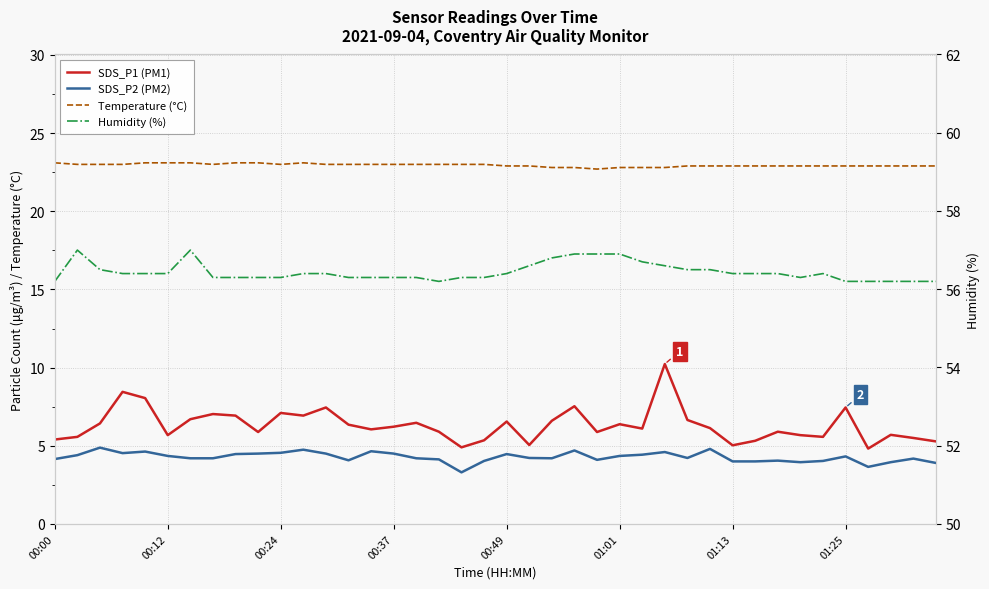

What is the smallest value displayed?

3.3